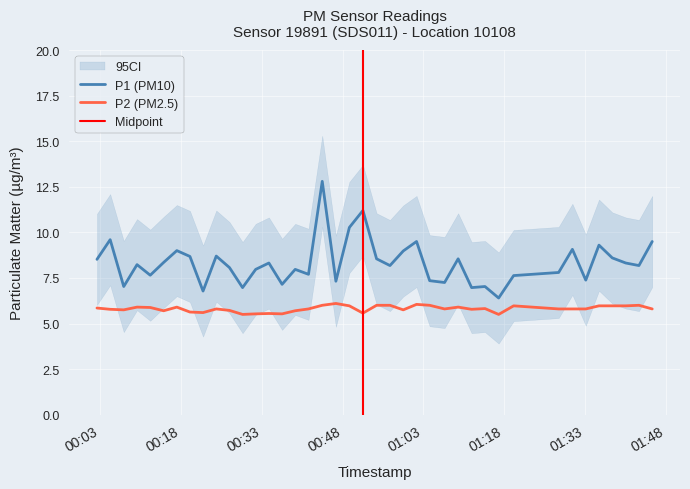

What is the highest value of the P1 (PM10) series?

12.8